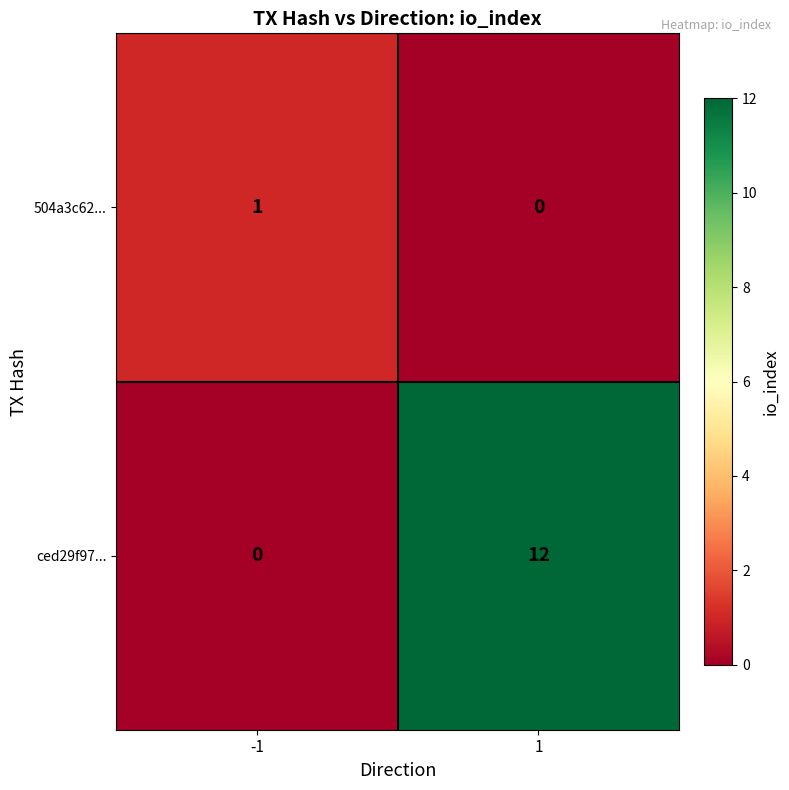

What is the maximum value shown in the chart?

12